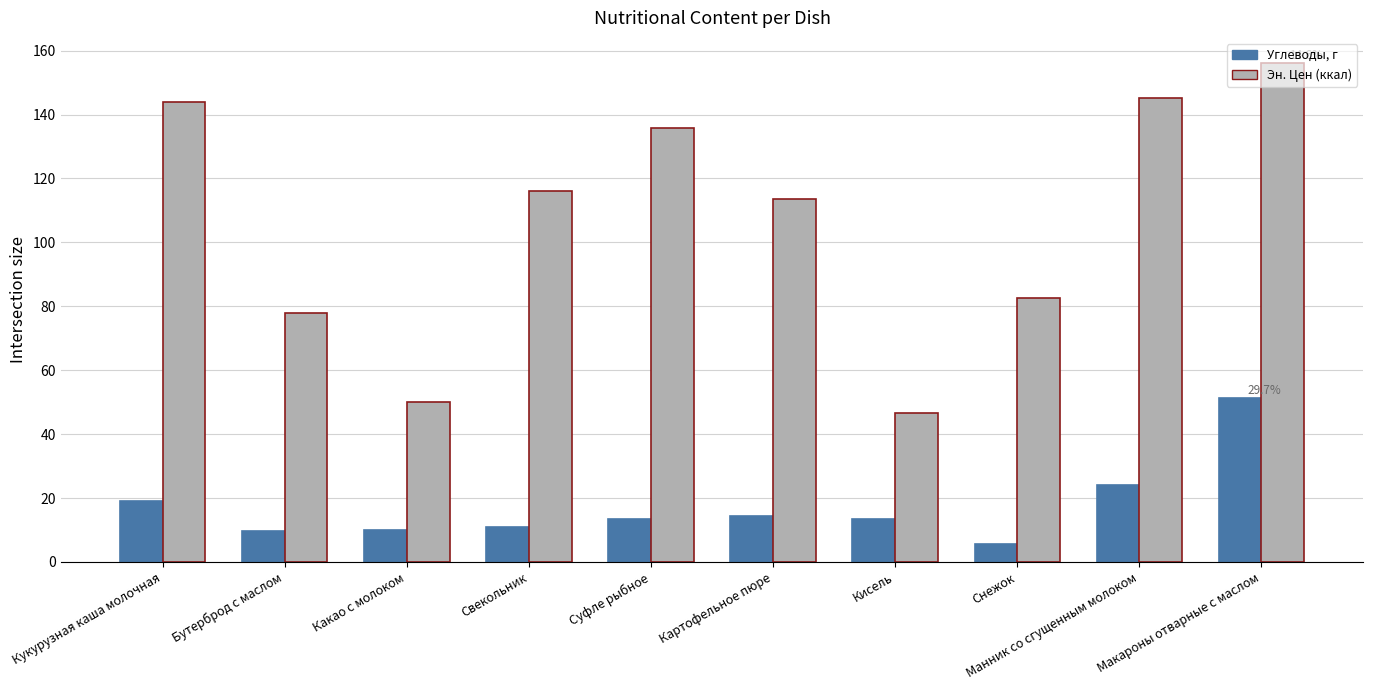

How many bars are there in each group?

2